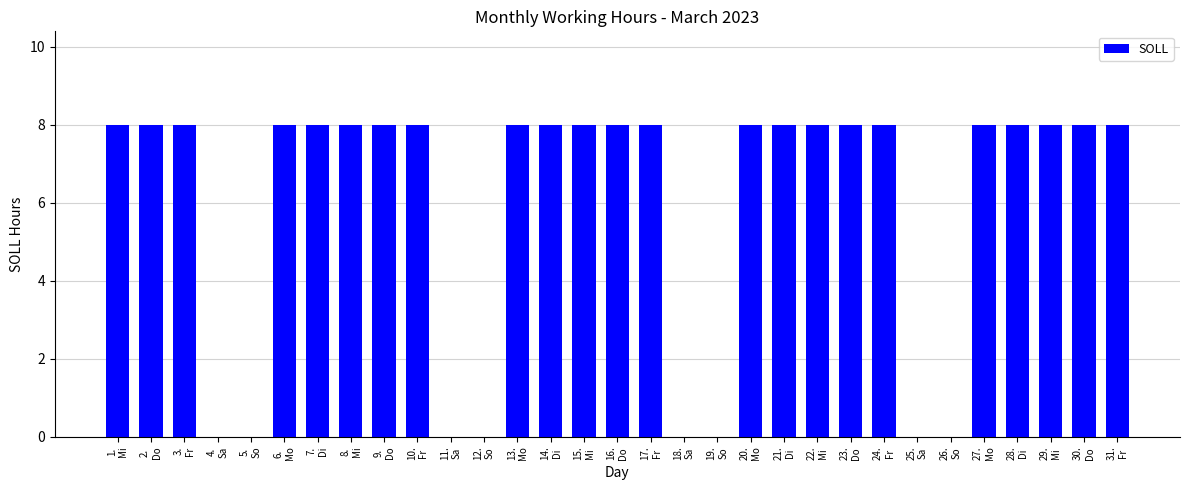

The chart shows a value of 8 at 14.
Di. True or false?

True